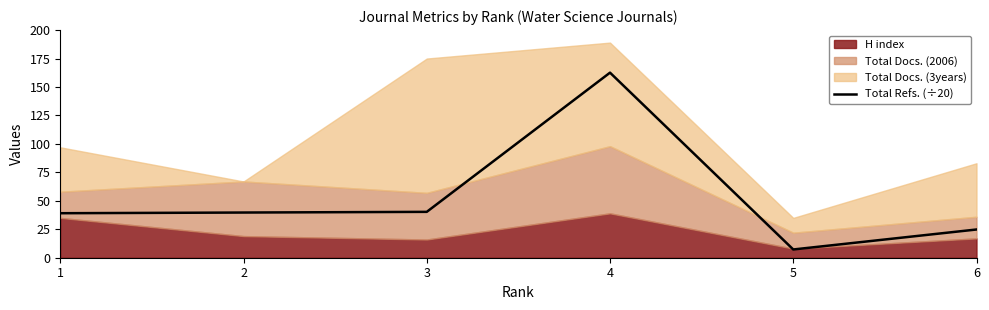

What is the difference between the values at 4 and 6?

137.8